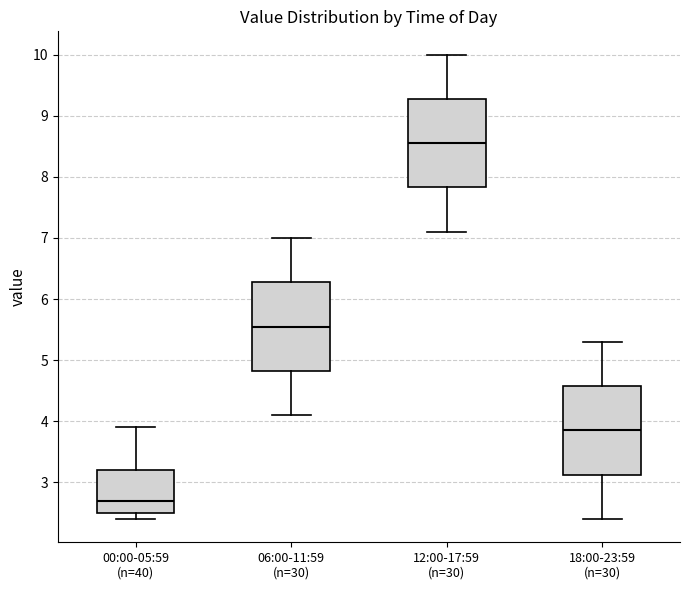

Reading left to right, read every box against the y-axis: the position of its median line, the range the box covers, and the ends of its whiskers. The values are not printed on the chart, so give them approximately, as read against the axis.

00:00-05:59 (n=40): median 2.7, box 2.5 to 3.2, whiskers 2.4 to 3.9
06:00-11:59 (n=30): median 5.6, box 4.8 to 6.3, whiskers 4.1 to 7.0
12:00-17:59 (n=30): median 8.6, box 7.8 to 9.3, whiskers 7.1 to 10.0
18:00-23:59 (n=30): median 3.9, box 3.1 to 4.6, whiskers 2.4 to 5.3